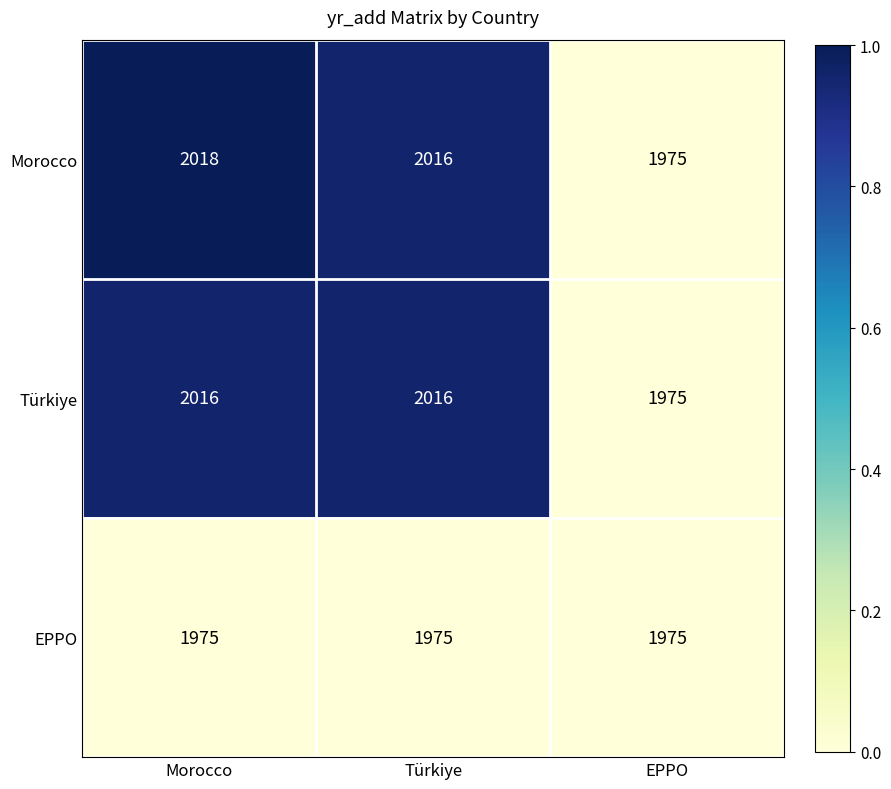

What is the spread (max minus min) of values at Morocco?

43